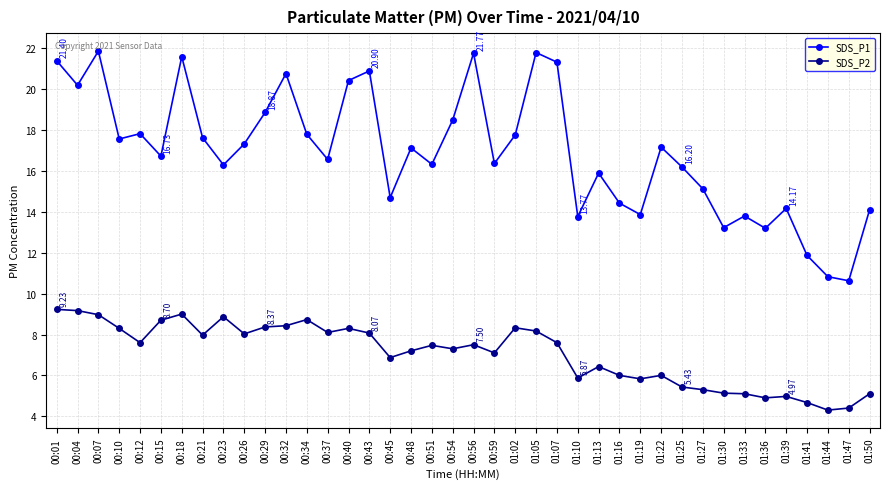

What position from the right is 00:37?

27